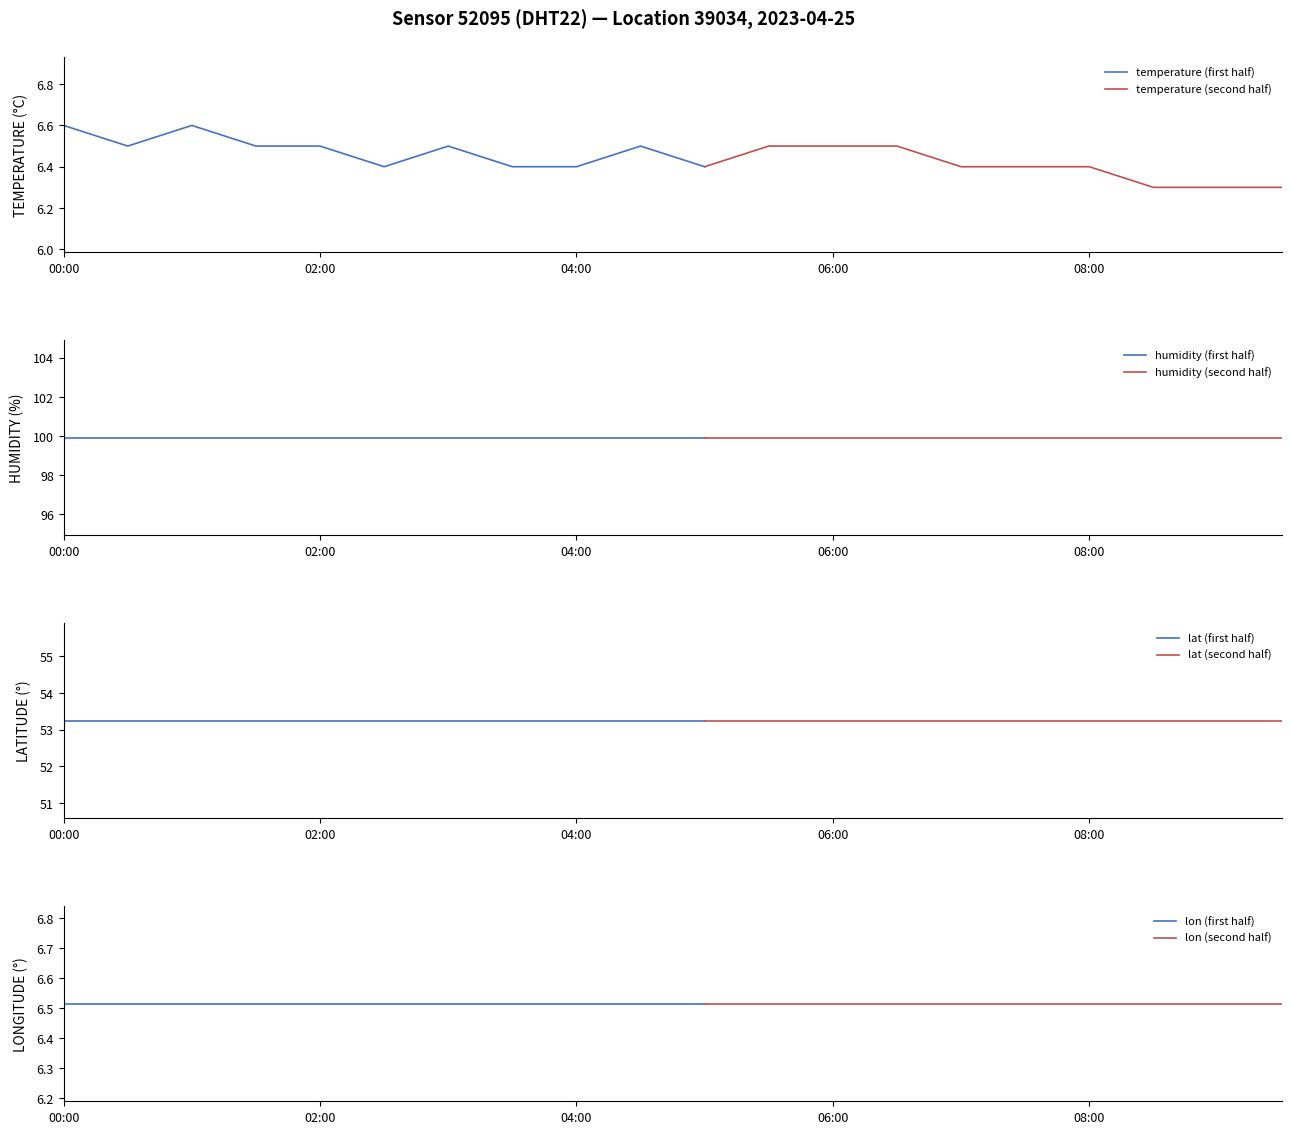

Where is temperature nearest to the value 6?

08:30